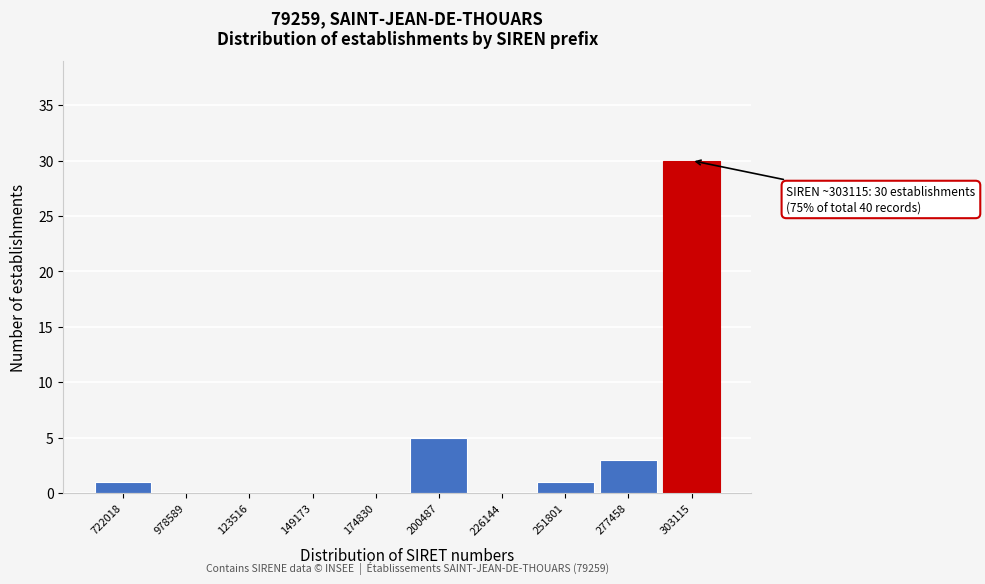

Reading left to right, transcribe all the data shown in this chart.

722018=1	978589=0	123516=0	149173=0	174830=0	200487=5	226144=0	251801=1	277458=3	303115=30